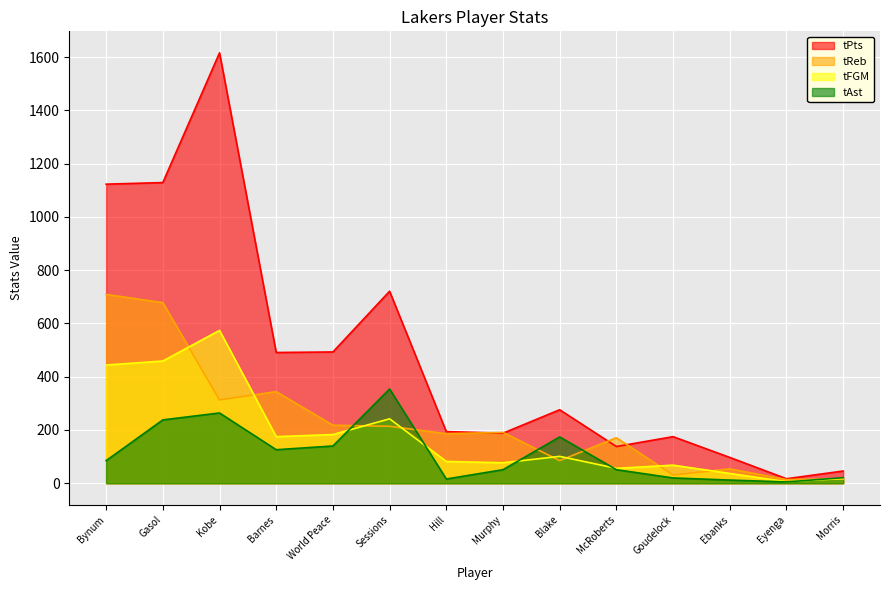

True or false: tAst has a value of 85 at Bynum.

True